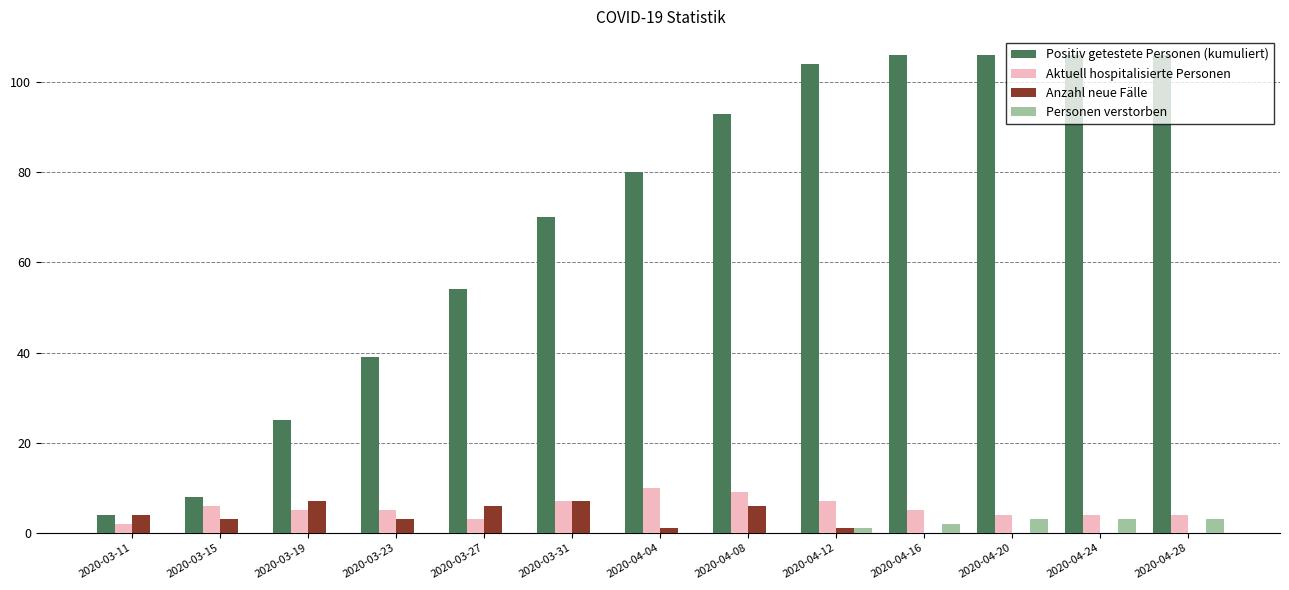

What is the sum of all Aktuell hospitalisierte Personen values?

71